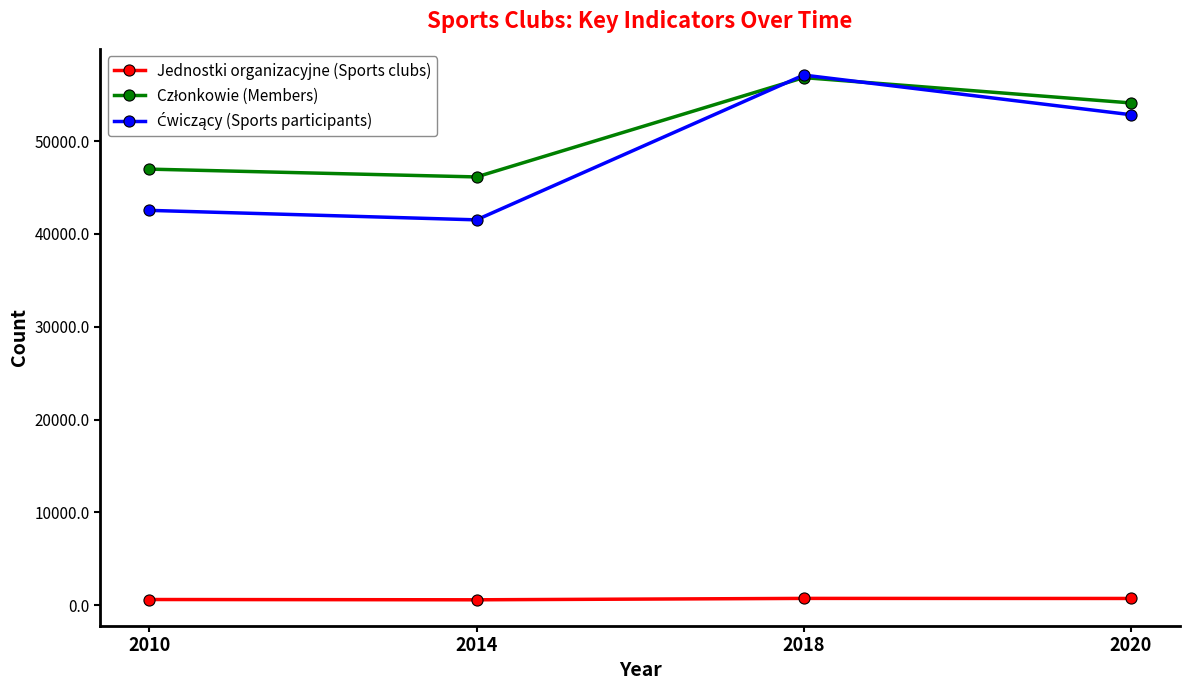

How many lines are shown in the chart?

3